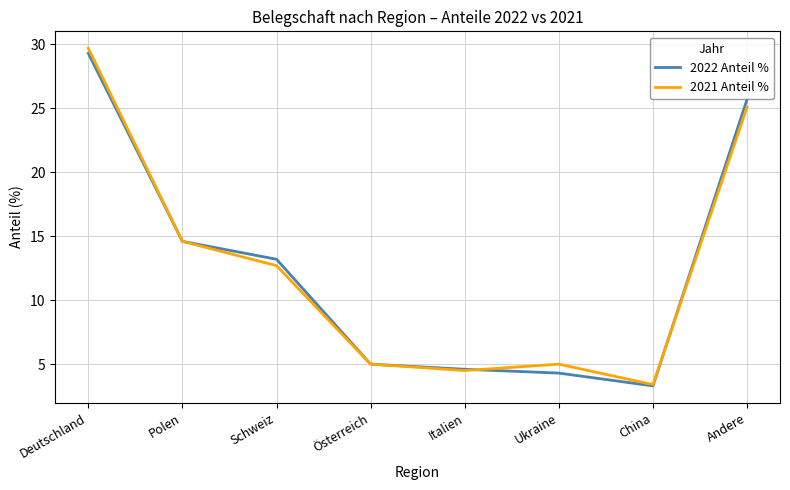

Is it true that 2022 Anteil % equals 1.2 at Österreich?

False